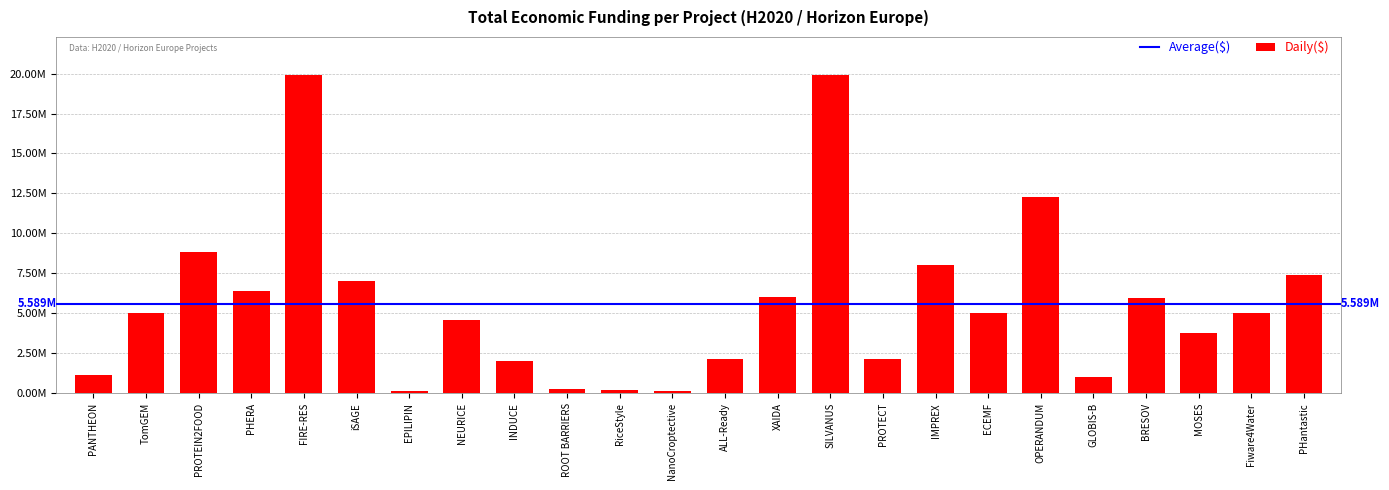

Does the chart contain stacked bars?

No